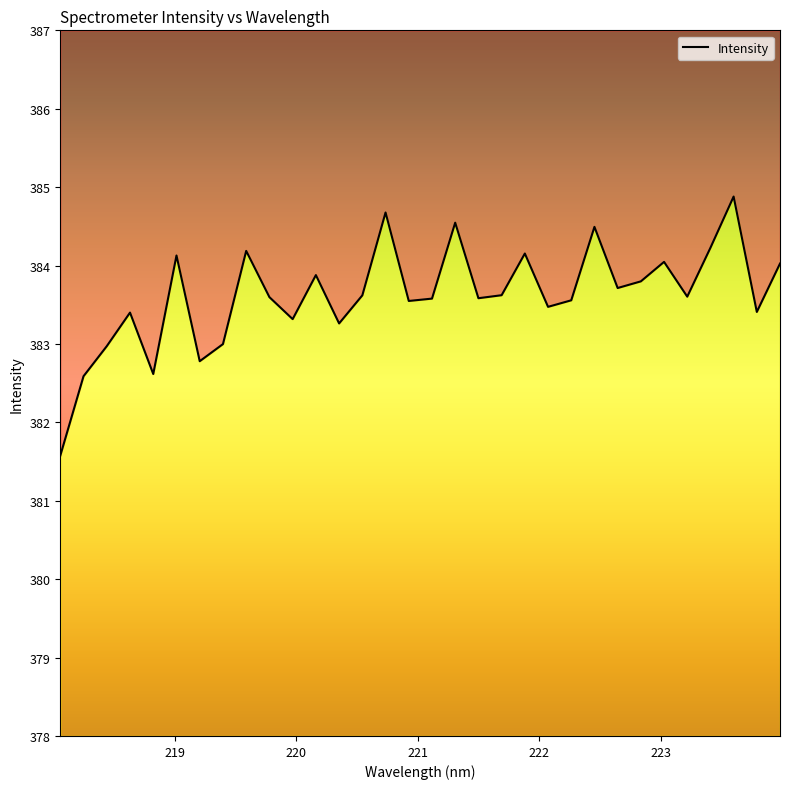

What value does the data have at 222.6447?

383.7